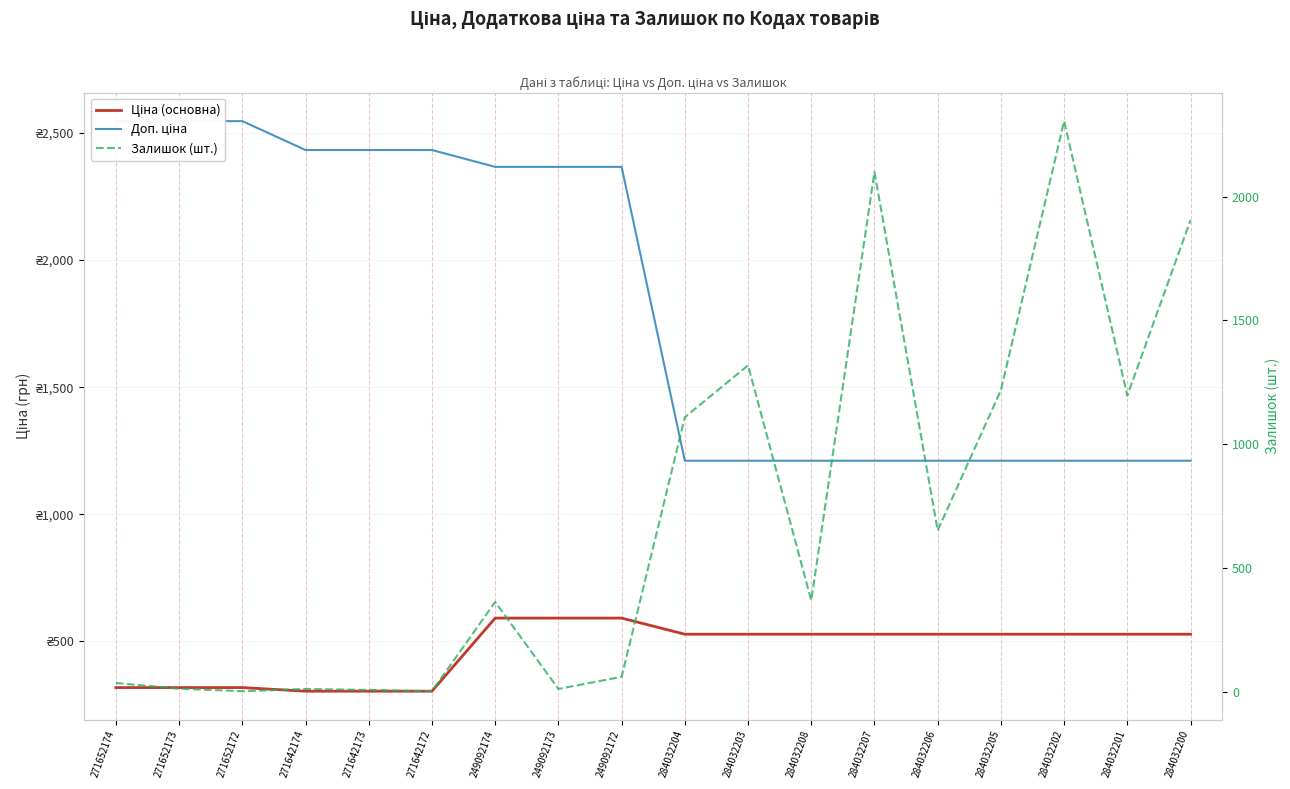

What is the label of the 6th point from the right?

284032207